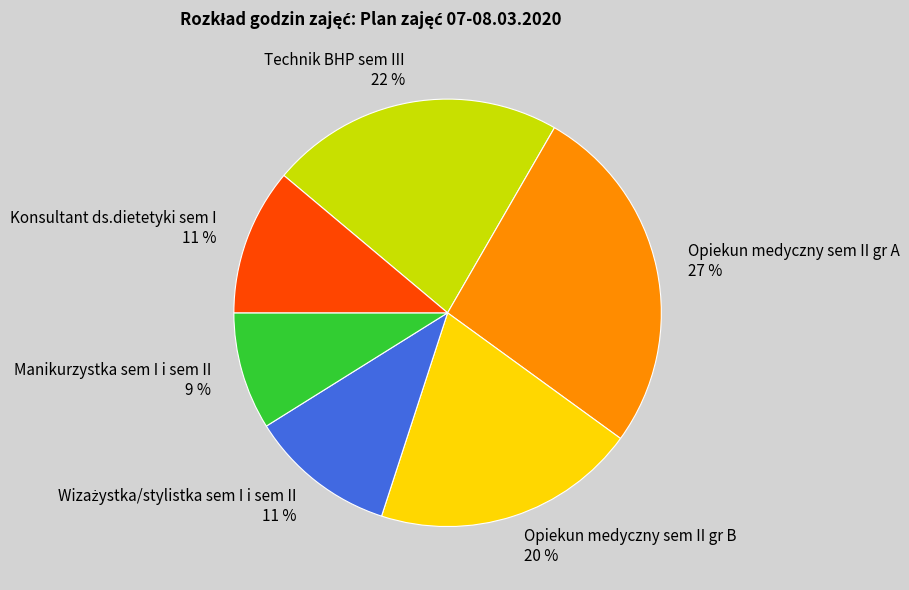

Which category has the smallest portion of the pie?

Manikurzystka sem I i sem II